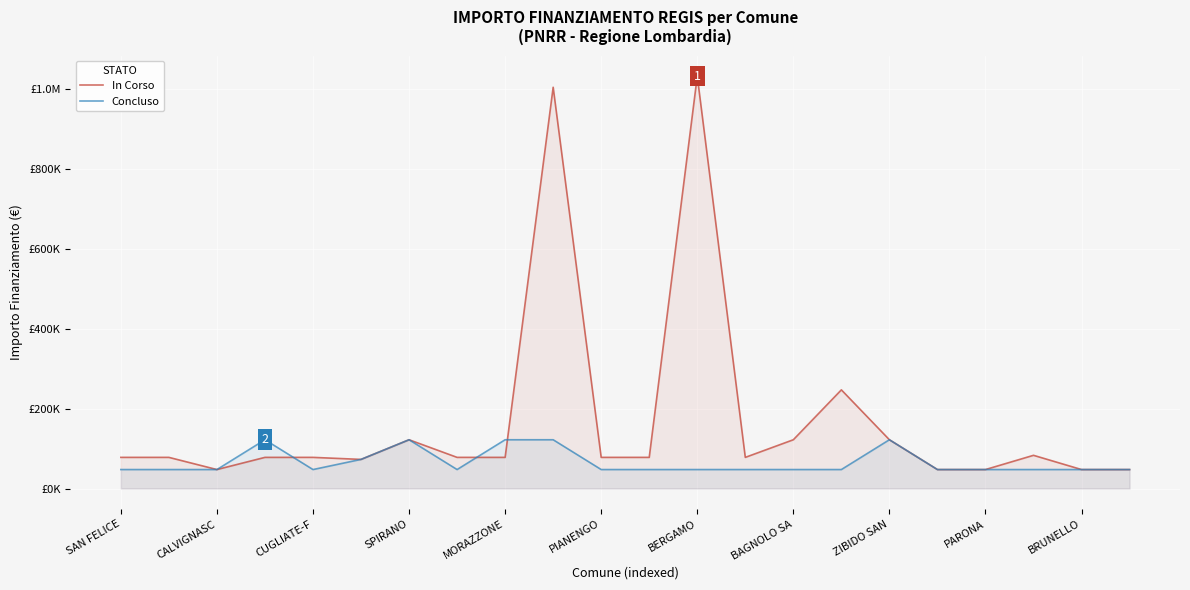

What are all the series names shown in the legend?

In Corso, Concluso